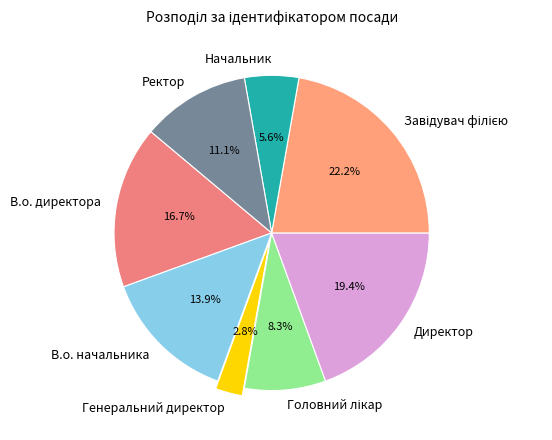

Which has a higher value, Директор or Начальник?

Директор